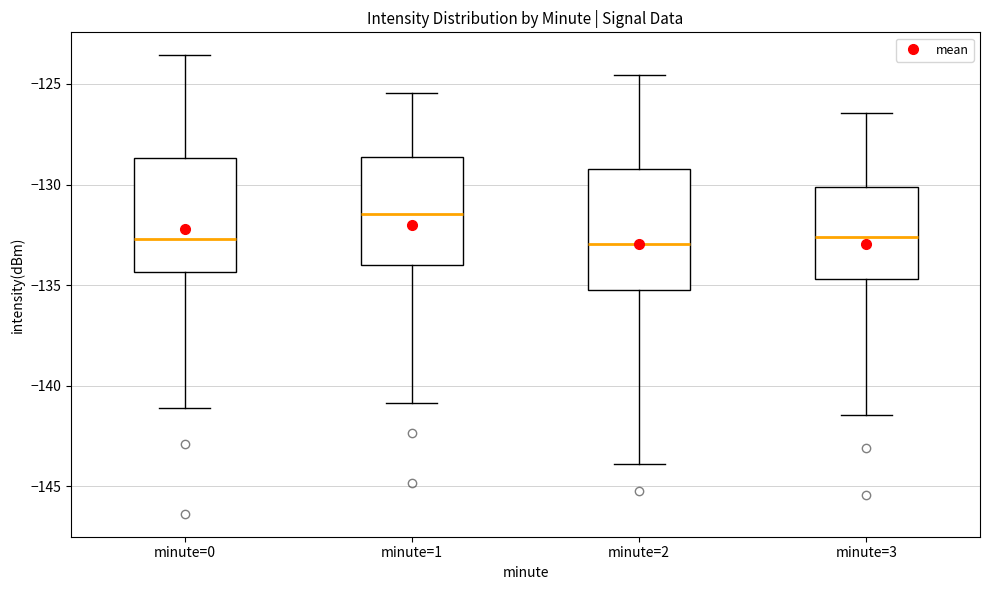

Reading left to right, read every box against the y-axis: the position of its median line, the range the box covers, and the ends of its whiskers. The values are not printed on the chart, so give them approximately, as read against the axis.

minute=0: median -132.5, box -134.5 to -128.5, whiskers -141.0 to -123.5
minute=1: median -131.5, box -134.0 to -128.5, whiskers -141.0 to -125.5
minute=2: median -133.0, box -135.0 to -129.0, whiskers -144.0 to -124.5
minute=3: median -132.5, box -134.5 to -130.0, whiskers -141.5 to -126.5